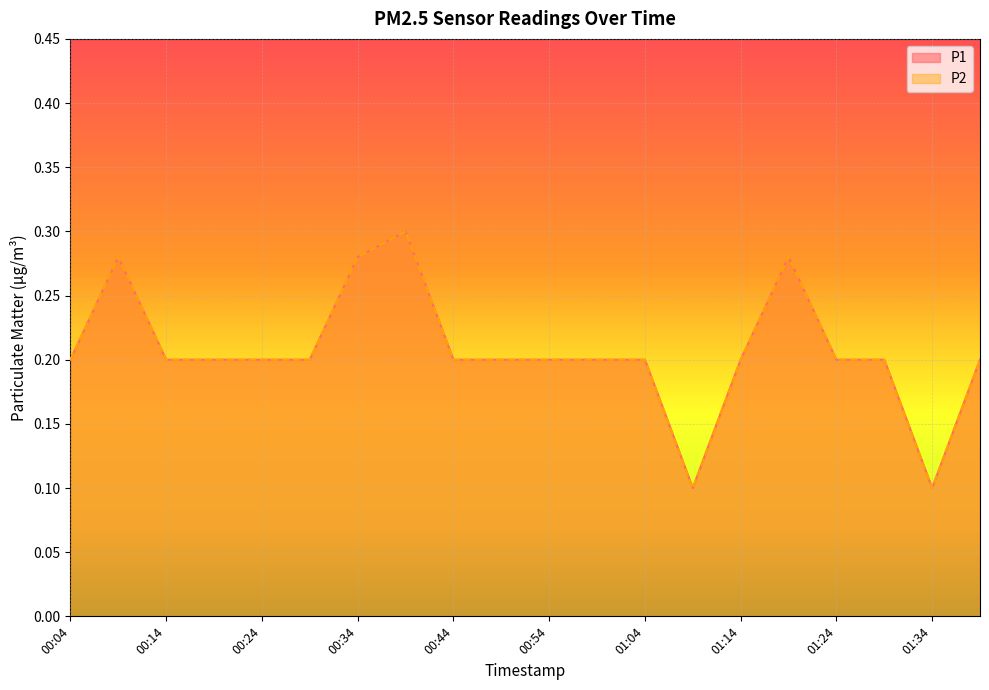

Which series changed the most between 00:39 and 00:44?

P1